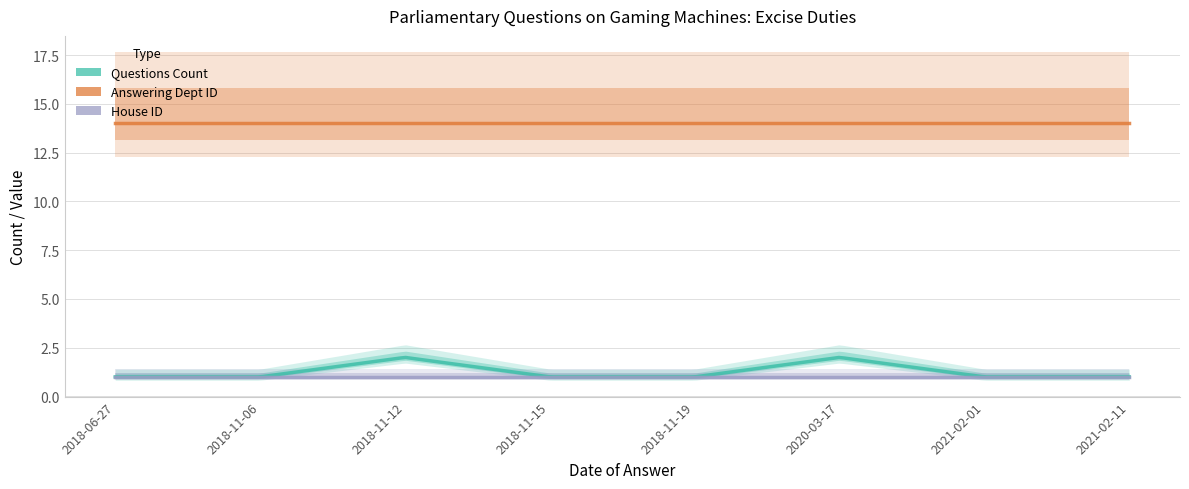

How many values in the Questions Count series exceed 1?

2